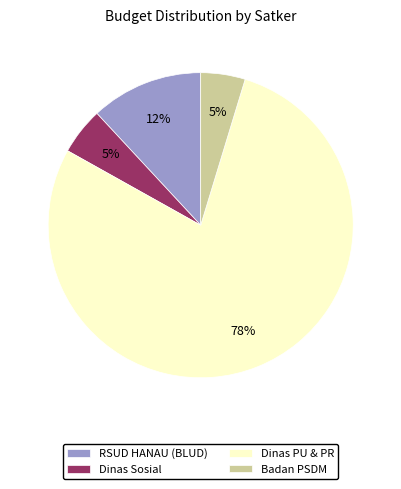

Is there a majority slice in this chart?

Yes